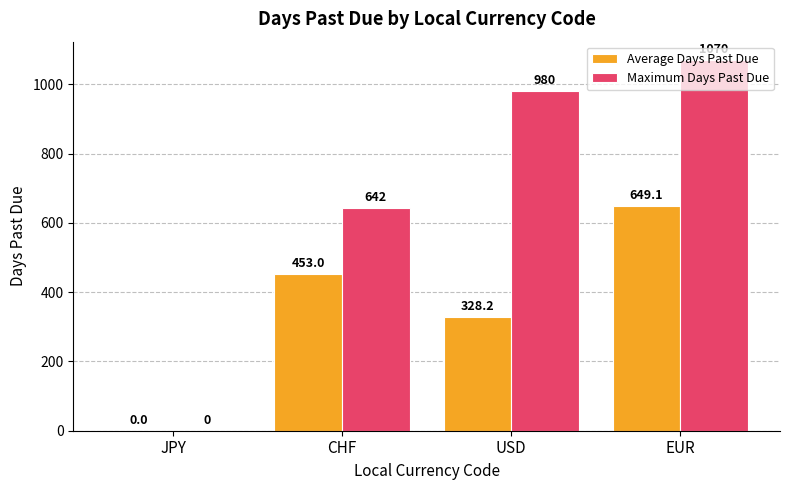

The value of Average Days Past Due at USD is 328.2. True or false?

True